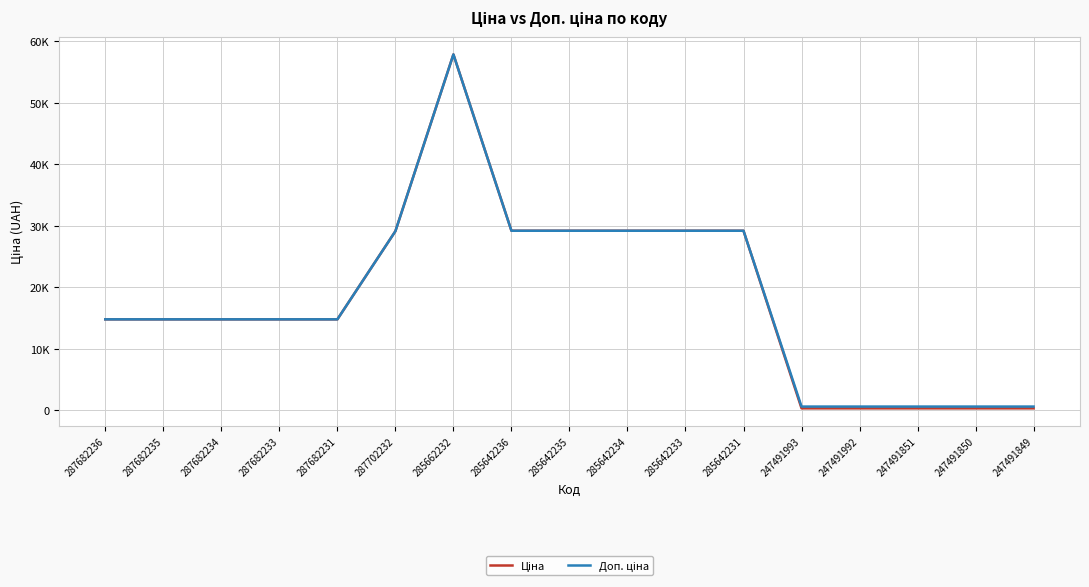

Where is Ціна nearest to the value 29085?

287702232